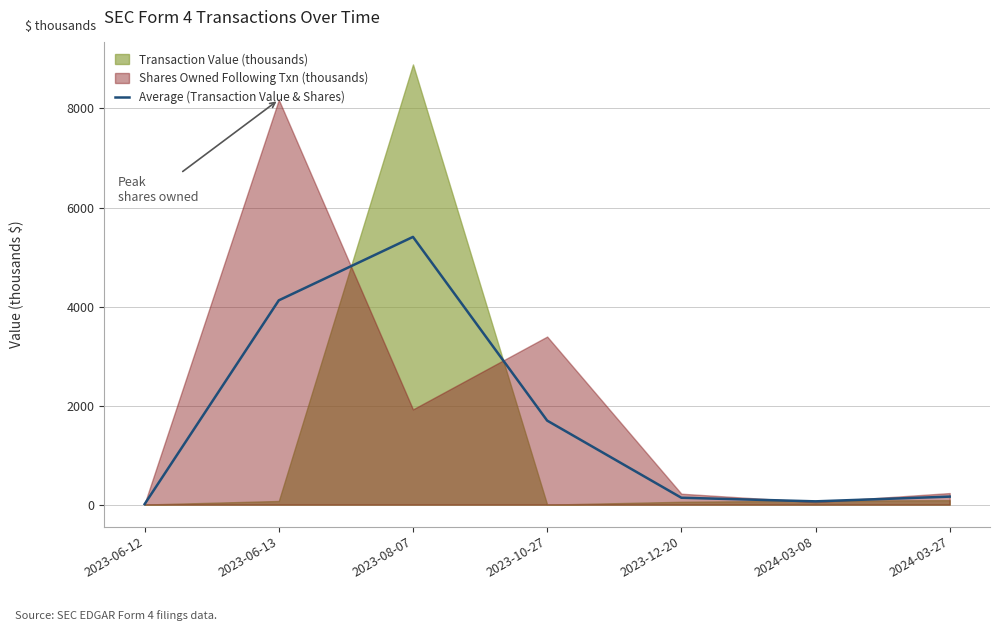

What is the label of the 6th point from the right?

2023-06-13